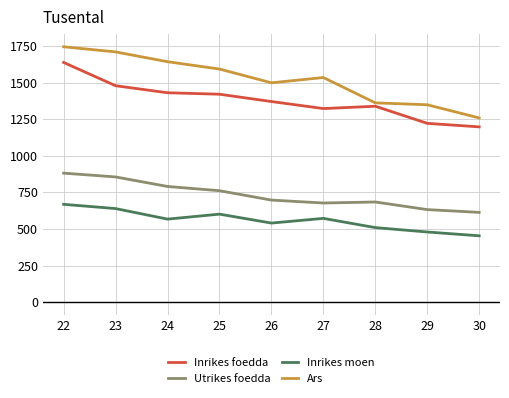

The value of Ars at 25 is 2292. True or false?

False